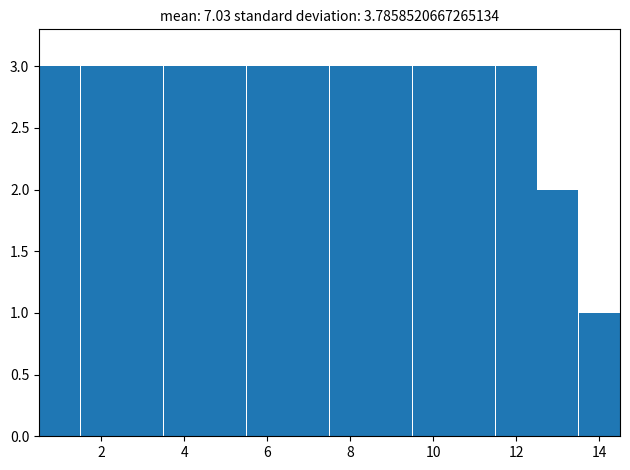

Reading left to right, transcribe this chart: for each bar, give the range it covers on the x-axis and its height. Neither the bar edges nor the heights are printed on the chart, so give them approximately, as read against the axes.

0.5 to 1.5: 3
1.5 to 2.5: 3
2.5 to 3.5: 3
3.5 to 4.5: 3
4.5 to 5.5: 3
5.5 to 6.5: 3
6.5 to 7.5: 3
7.5 to 8.5: 3
8.5 to 9.5: 3
9.5 to 10.5: 3
10.5 to 11.5: 3
11.5 to 12.5: 3
12.5 to 13.5: 2
13.5 to 14.5: 1